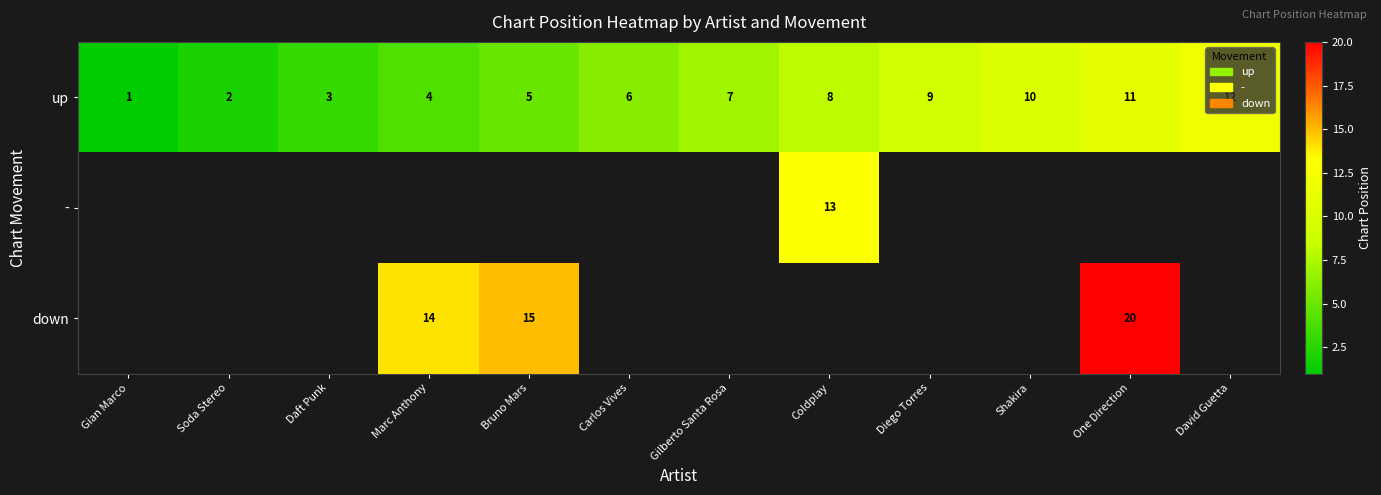

How many data points does each series have?

12